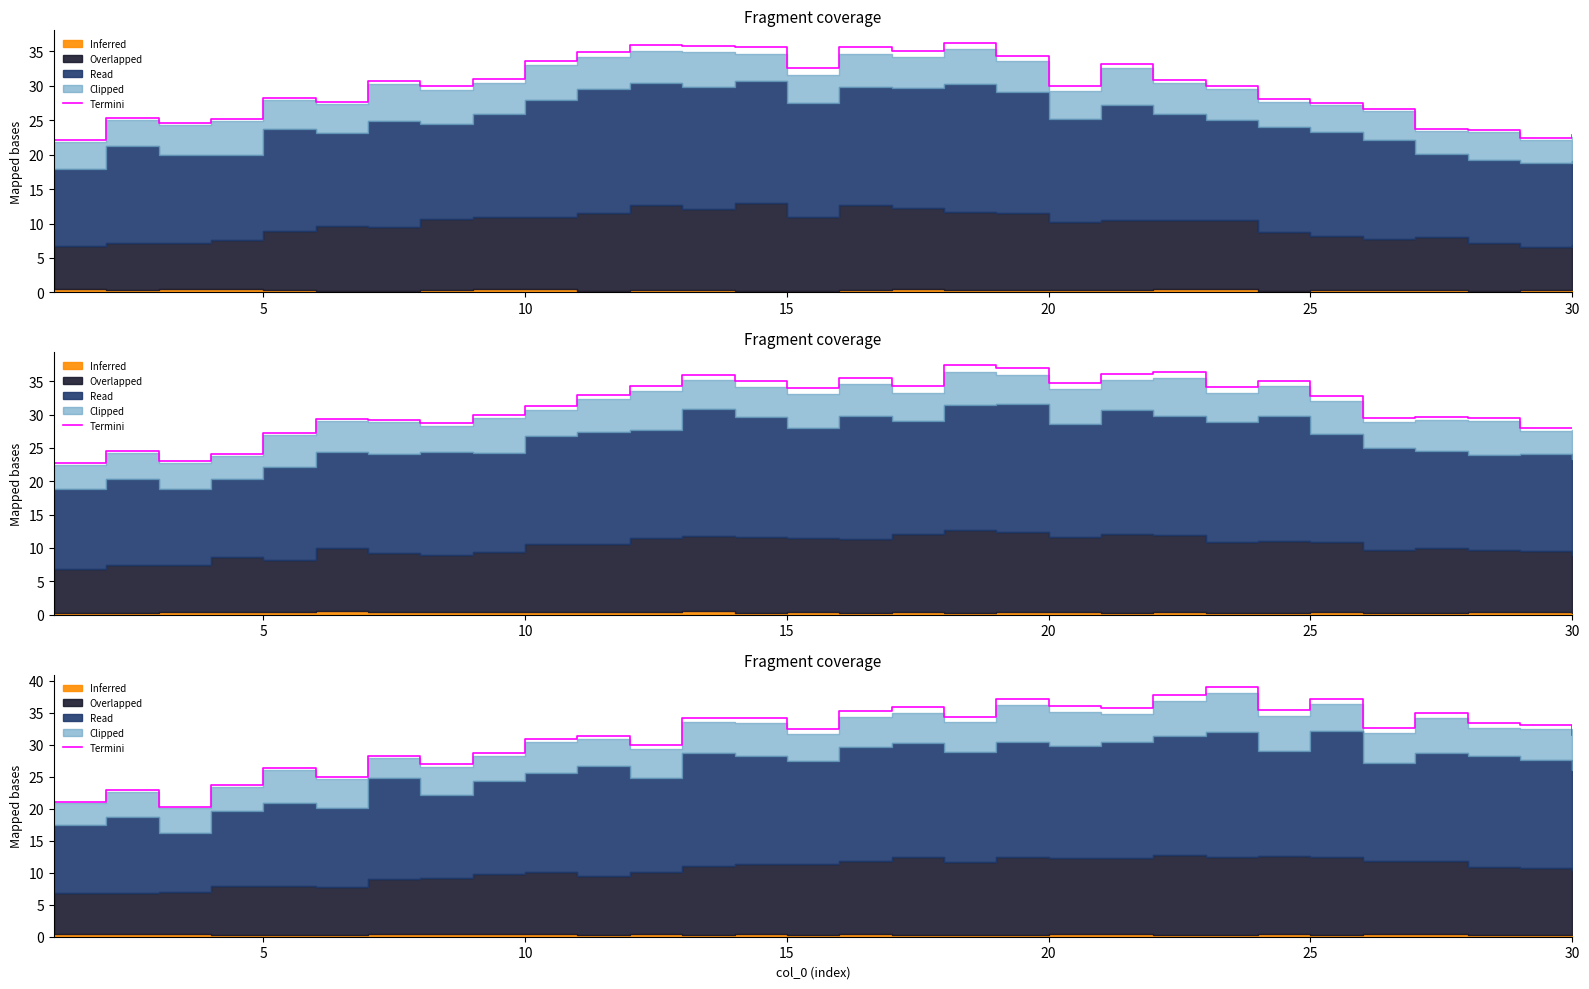

What is the value of the 23rd point from the left?

39.0